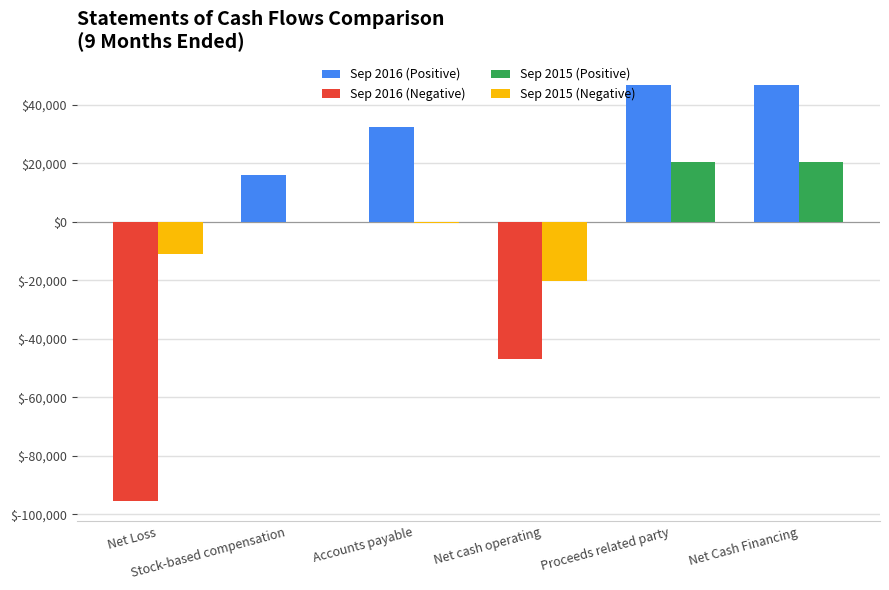

Are the bars grouped side by side (vs. stacked)?

Yes